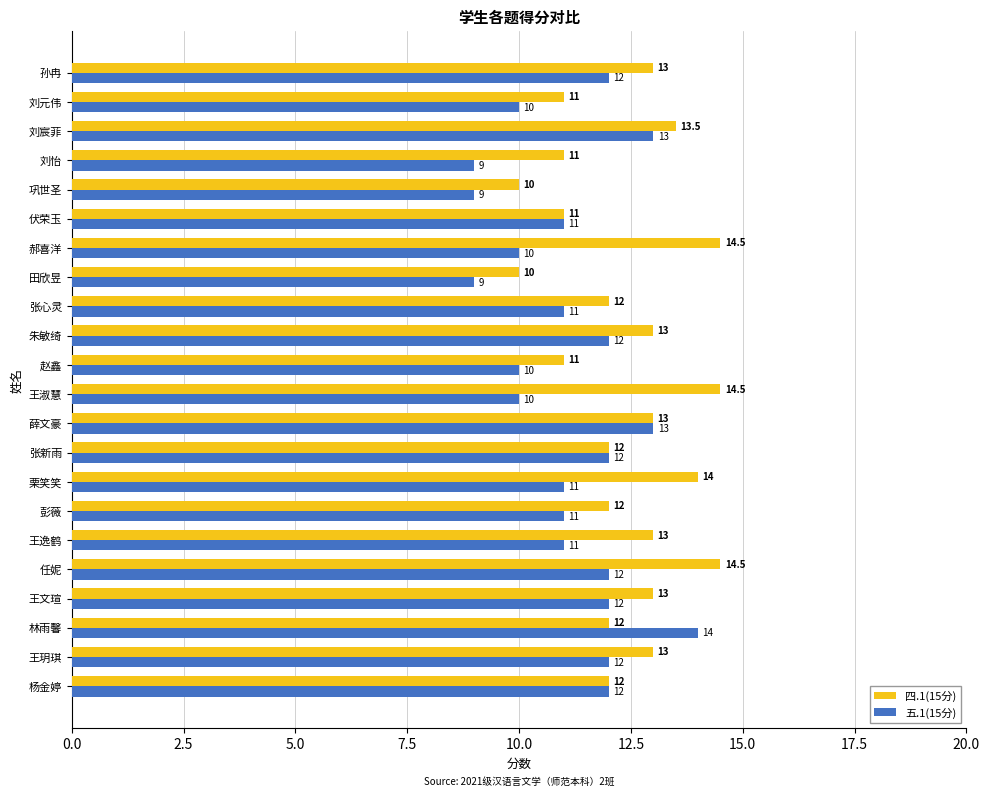

What is the approximate value of 五.1(15分) at 栗笑笑?

11.0